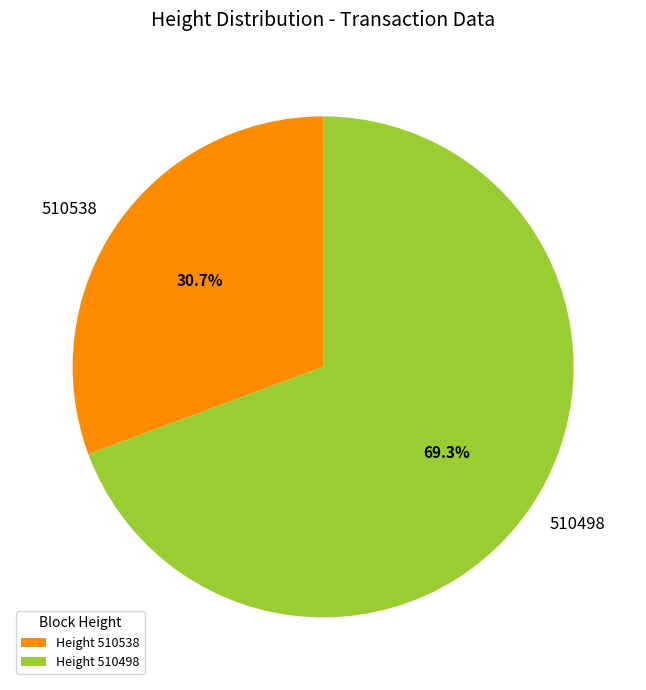

Which category has the smallest portion of the pie?

510538